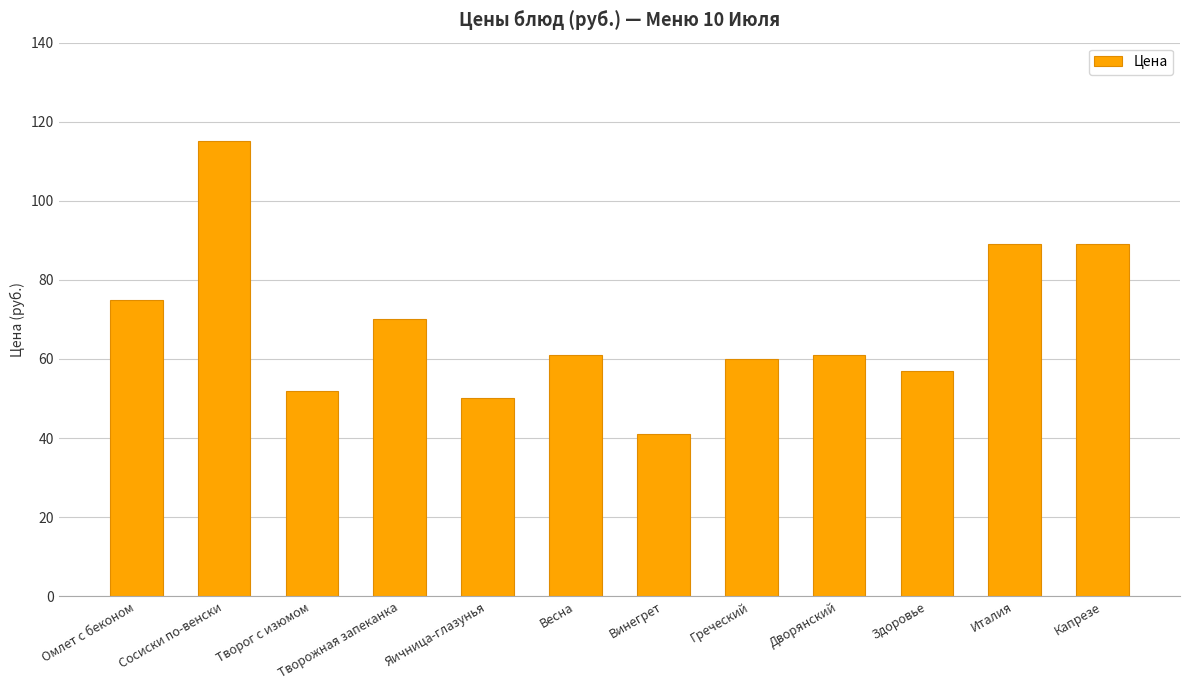

What is the smallest value displayed?

41